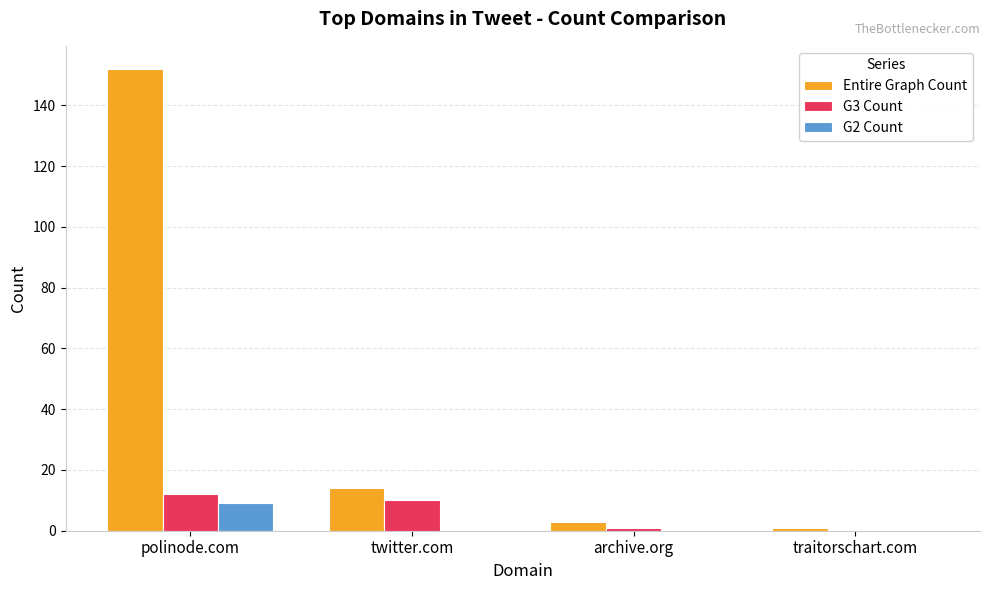

Which series has the largest total across all categories?

Entire Graph Count